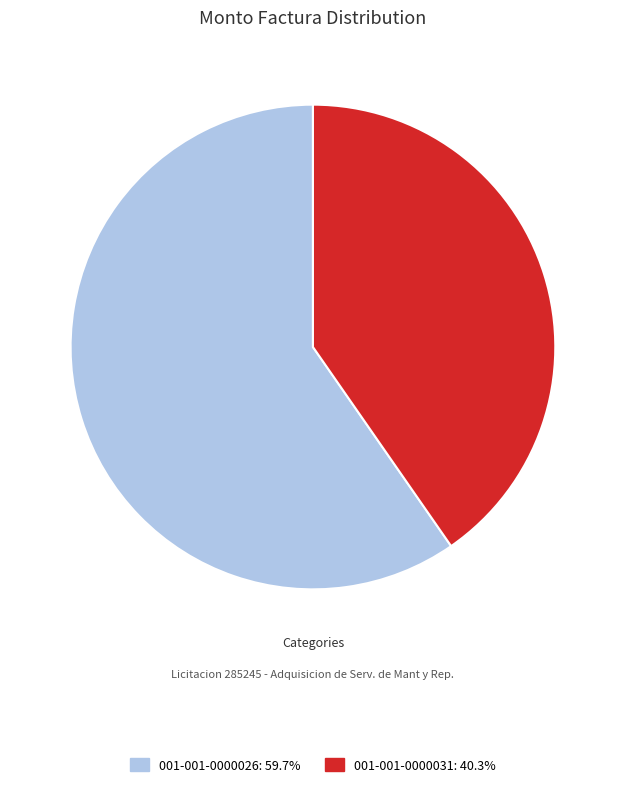

Which slice is the largest?

001-001-0000026